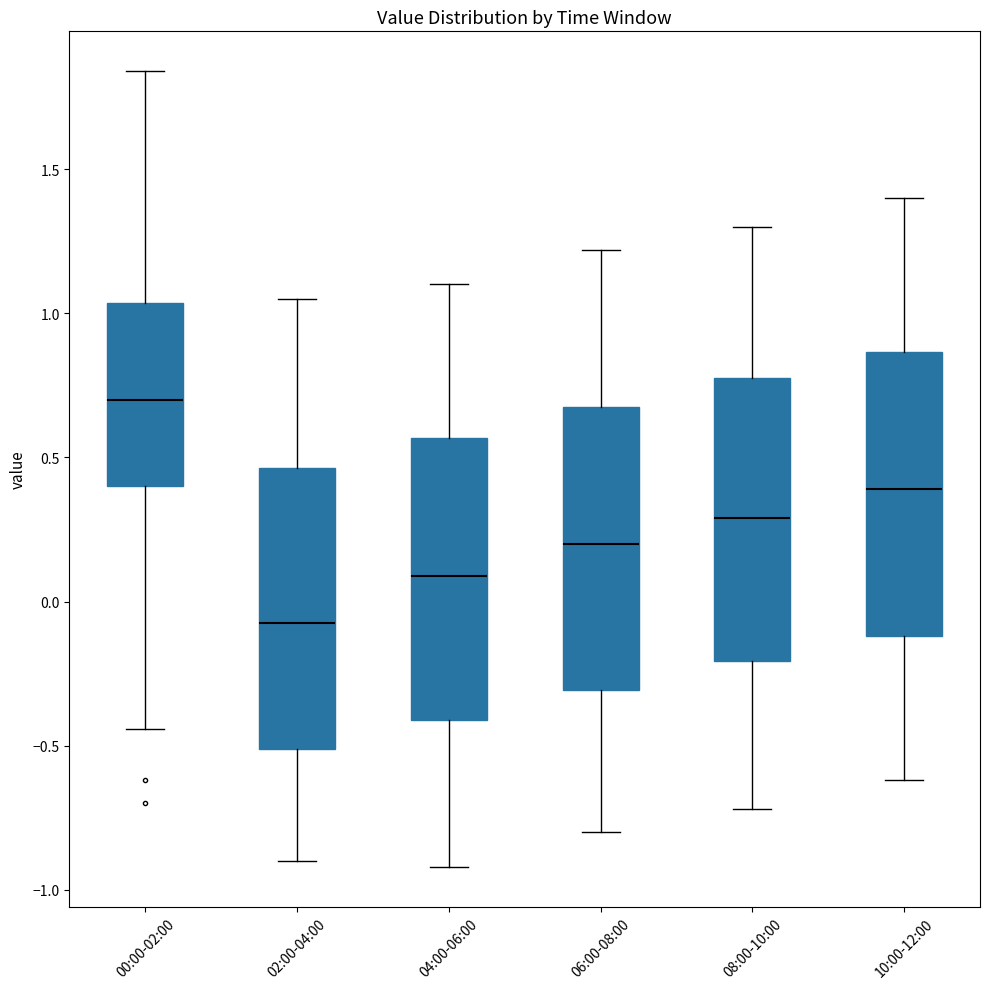

Which box's median line is the lowest?

02:00-04:00